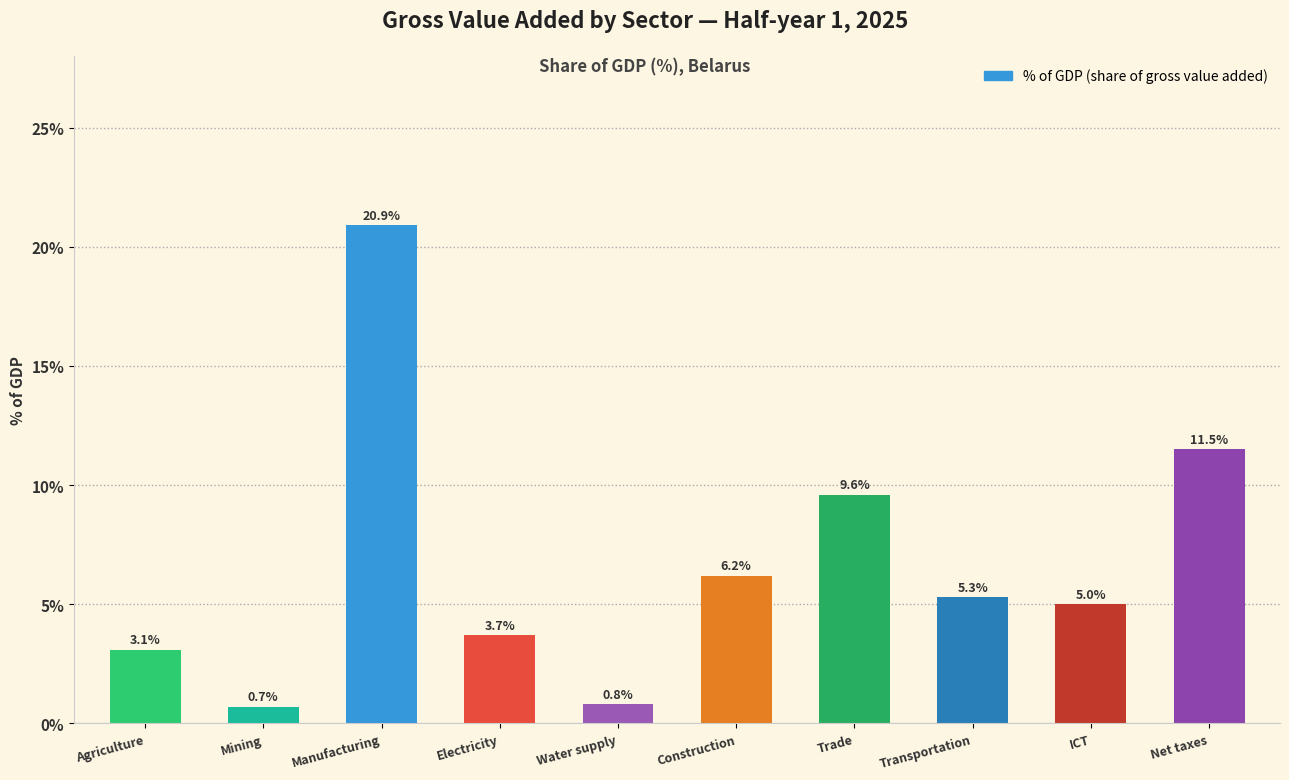

Reading right to left, transcribe all the data shown in this chart.

Net taxes=11.5	ICT=5.0	Transportation=5.3	Trade=9.6	Construction=6.2	Water supply=0.8	Electricity=3.7	Manufacturing=20.9	Mining=0.7	Agriculture=3.1